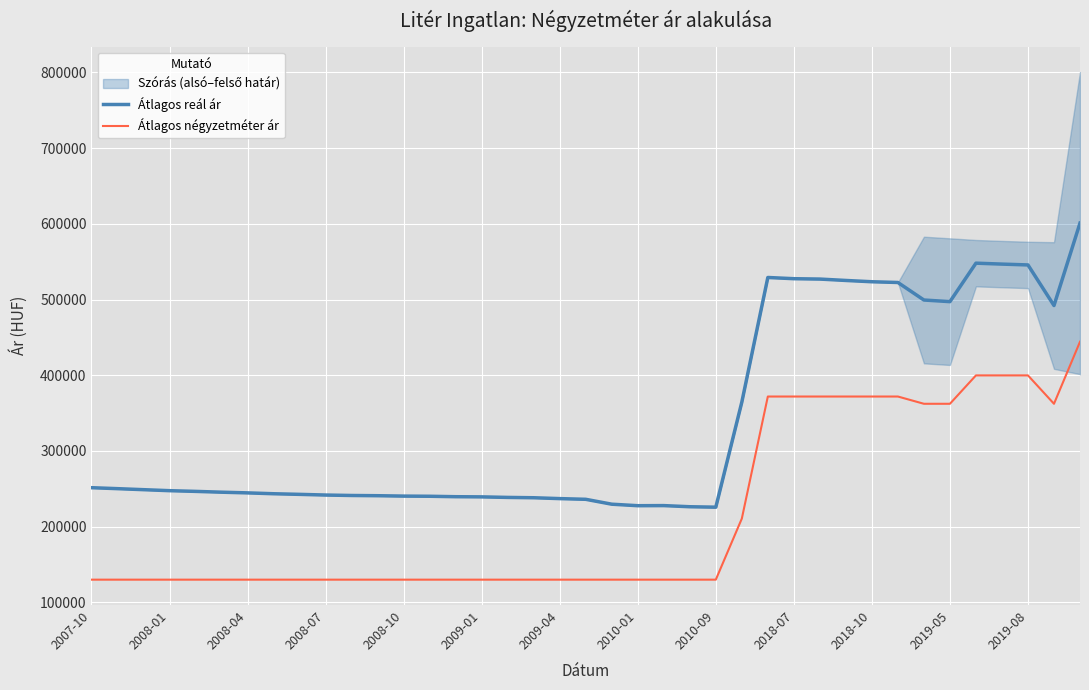

In Átlagos reál ár, how many points are higher than both neighbors (excluding endpoints)?

3